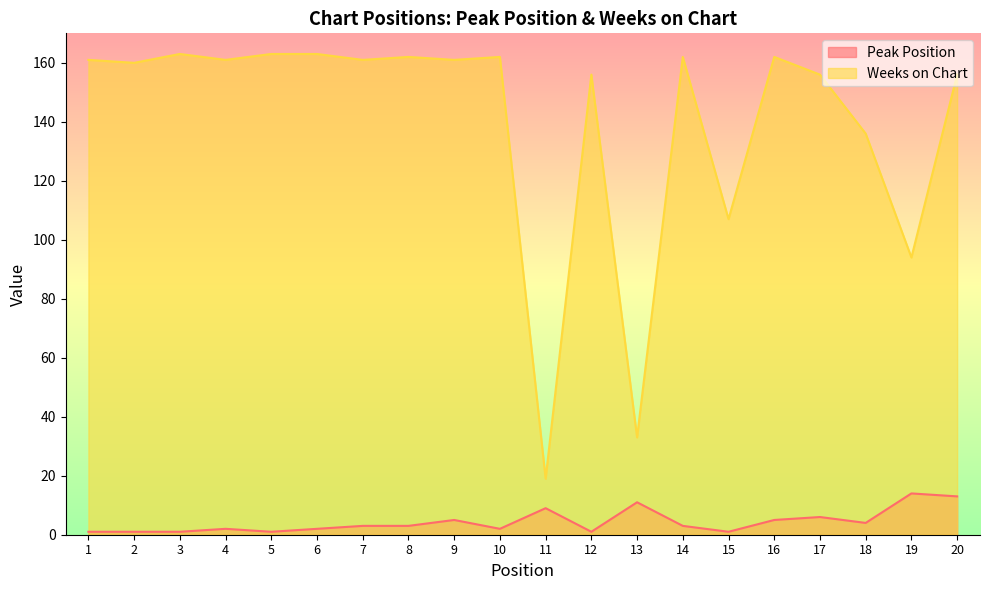

Is it true that Peak Position equals 13 at 20?

True